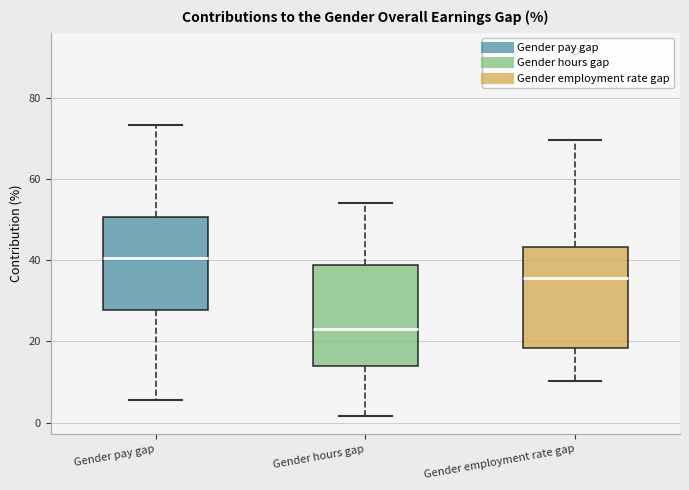

Where does the lower whisker of the box for Gender employment rate gap end on the y-axis? The values are not printed on the chart, so give them approximately, as read against the axis.

10